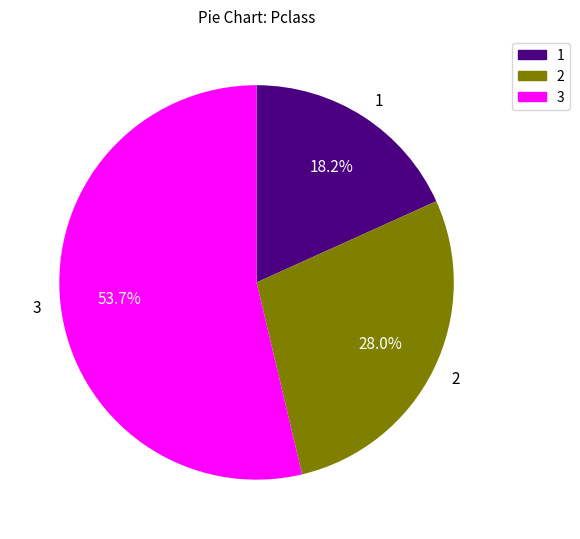

Count the number of slices in the pie.

3